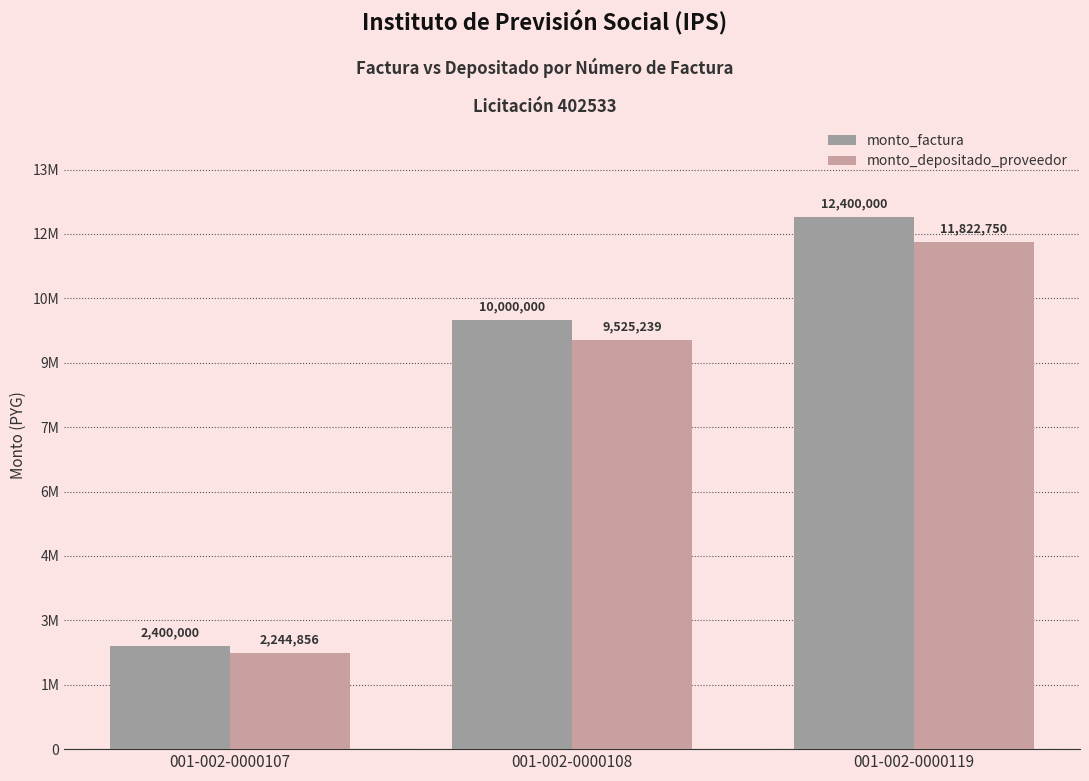

Does the chart contain stacked bars?

No